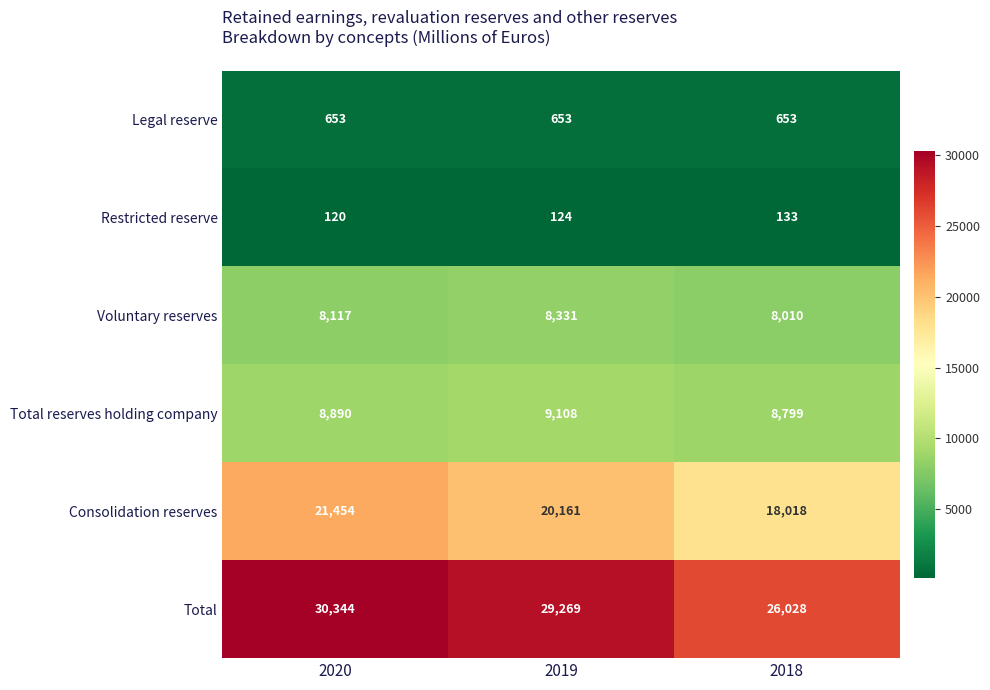

Which label corresponds to the smallest value in the chart?

2020